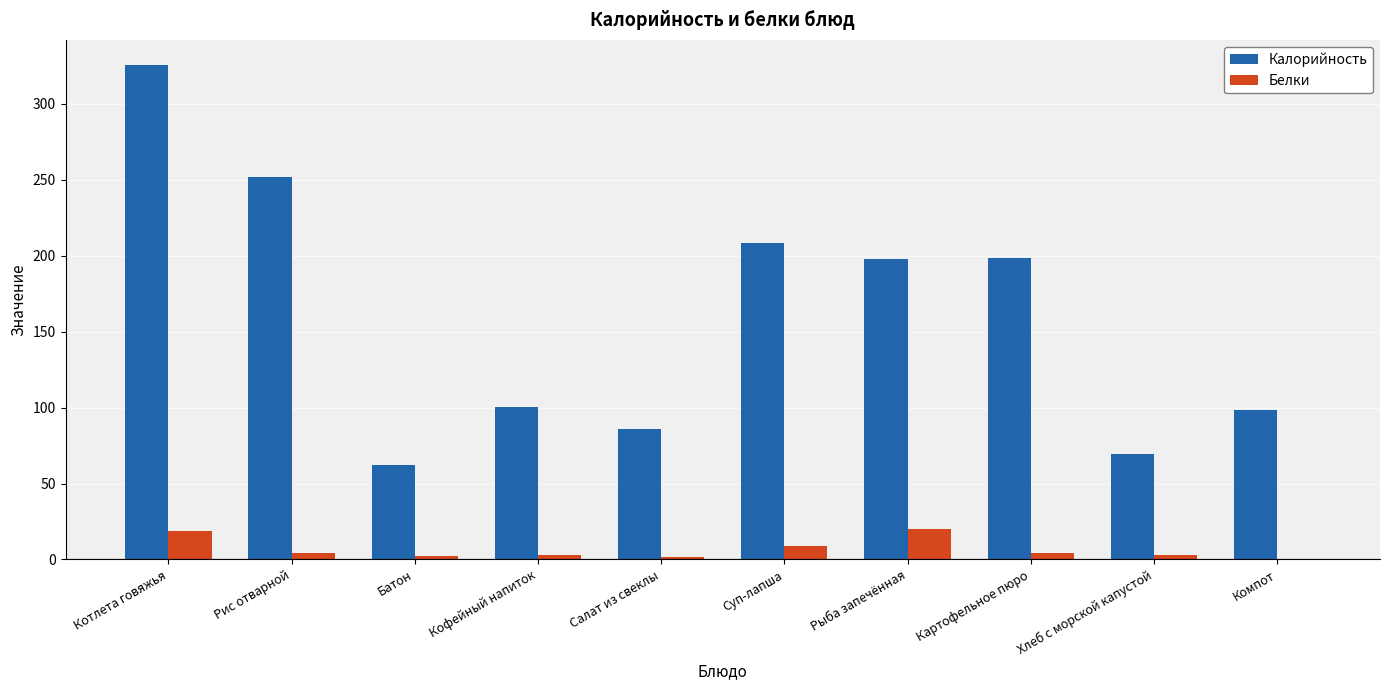

Which label corresponds to the largest value in the chart?

Котлета говяжья